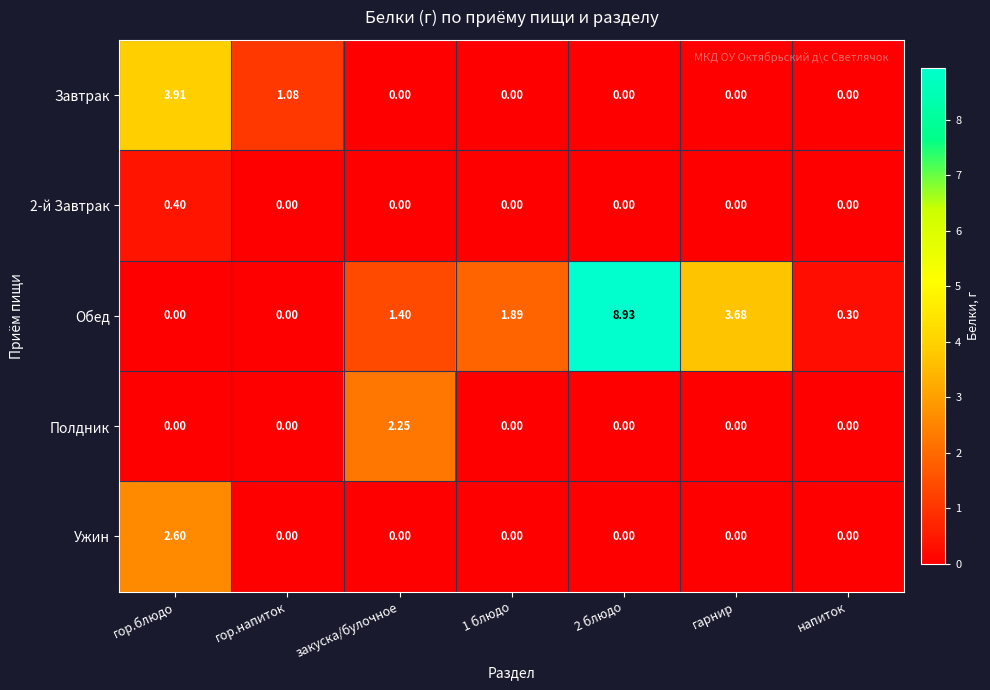

Between гор.блюдо and закуска/булочное, which series saw the biggest shift?

Завтрак